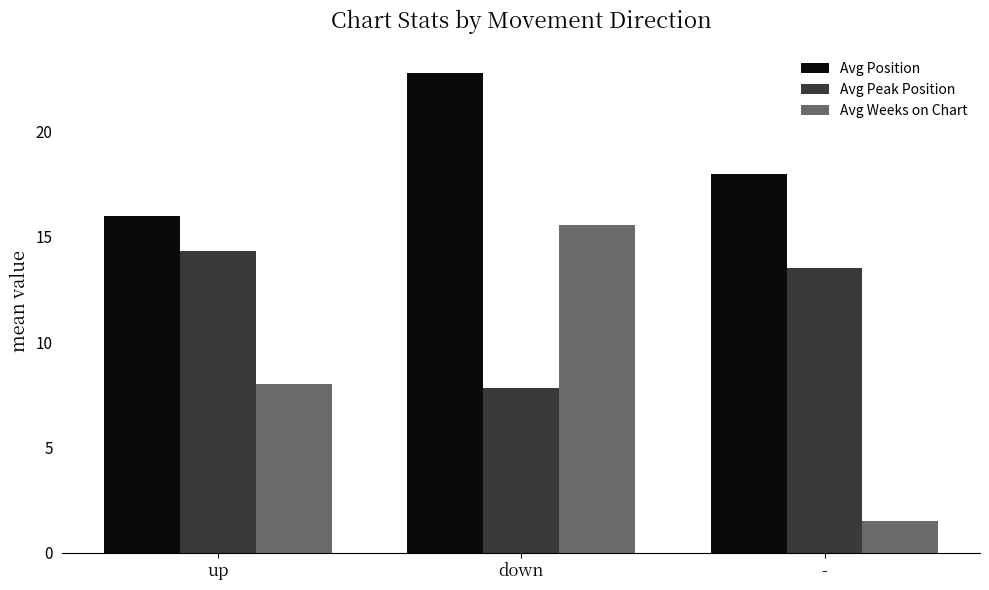

The value of Avg Weeks on Chart at down is 15.5. True or false?

True